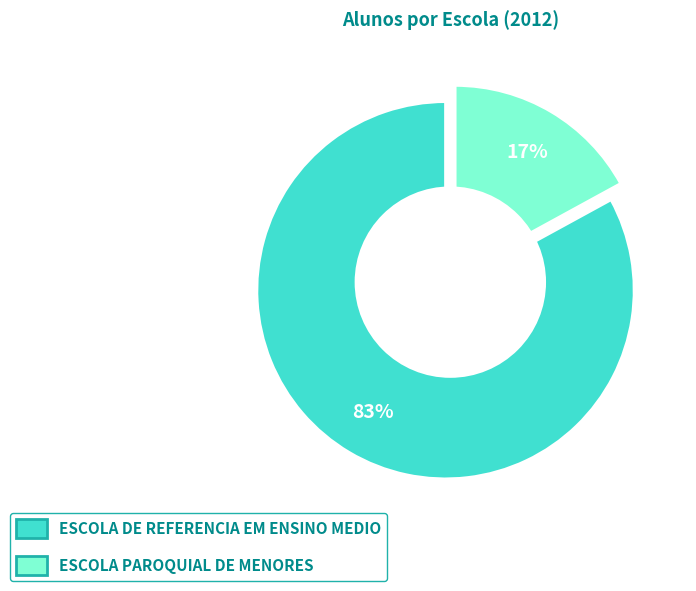

How many slices are in this pie chart?

2